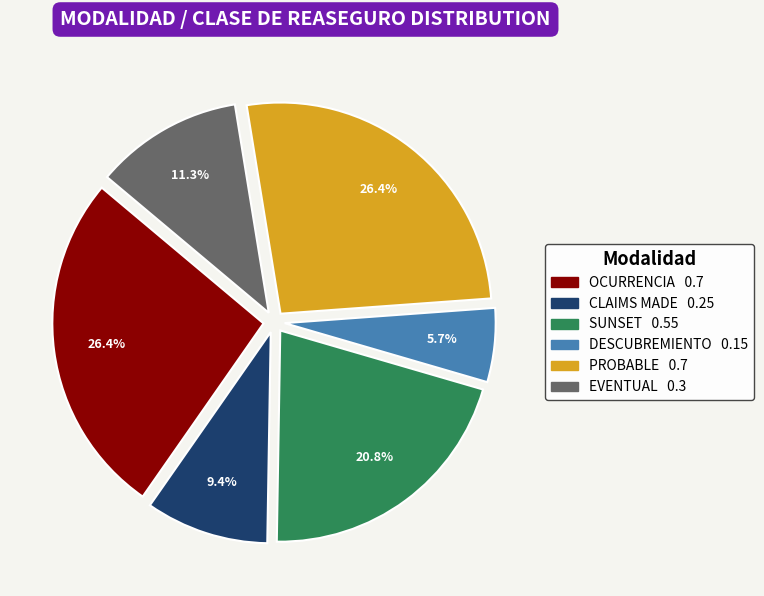

Does EVENTUAL account for over 50% of the chart?

No